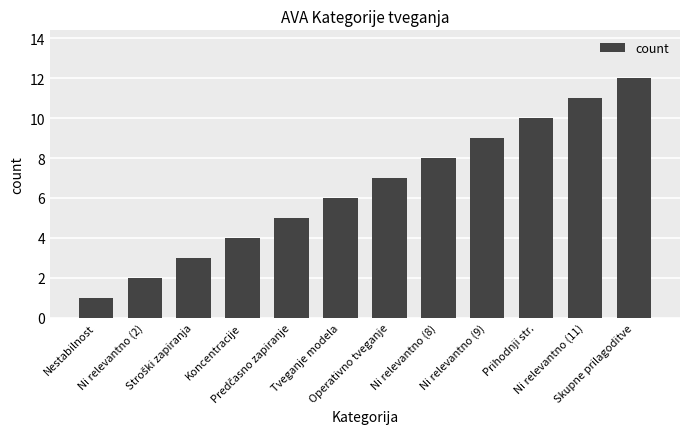

What is the sum of all values?

78